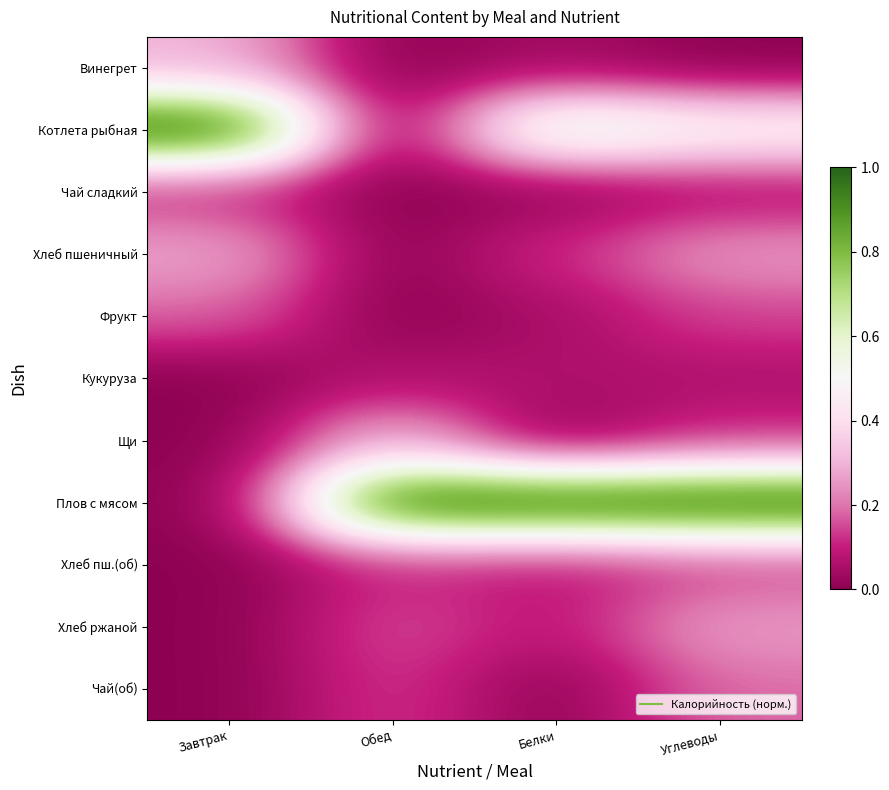

Reading left to right, transcribe all the data shown in this chart.

Винегрет: Завтрак=0.3	Обед=0.0	Белки=0.0	Углеводы=0.0
Котлета рыбная: Завтрак=1.0	Обед=0.0	Белки=0.6	Углеводы=0.5
Чай сладкий: Завтрак=0.1	Обед=0.0	Белки=0.0	Углеводы=0.1
Хлеб пшеничный: Завтрак=0.3	Обед=0.0	Белки=0.1	Углеводы=0.3
Фрукт: Завтрак=0.2	Обед=0.0	Белки=0.0	Углеводы=0.1
Кукуруза: Завтрак=0.0	Обед=0.1	Белки=0.1	Углеводы=0.1
Щи: Завтрак=0.0	Обед=0.3	Белки=0.0	Углеводы=0.1
Плов с мясом: Завтрак=0.0	Обед=1.0	Белки=1.0	Углеводы=1.0
Хлеб пш.(об): Завтрак=0.0	Обед=0.1	Белки=0.1	Углеводы=0.1
Хлеб ржаной: Завтрак=0.0	Обед=0.2	Белки=0.1	Углеводы=0.3
Чай(об): Завтрак=0.0	Обед=0.1	Белки=0.0	Углеводы=0.2